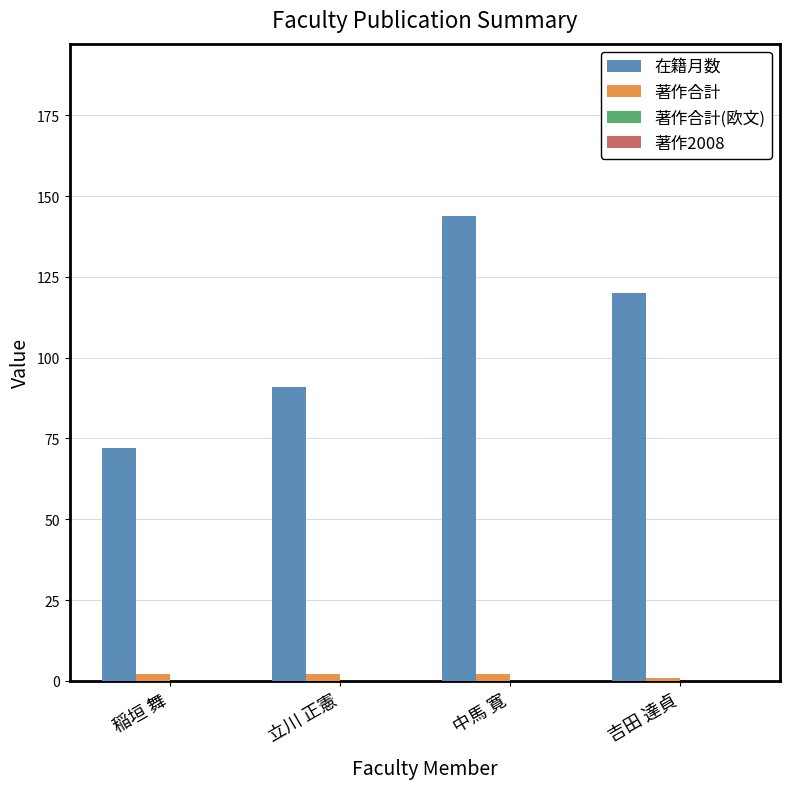

At which label does 在籍月数 reach its minimum?

稲垣 舞